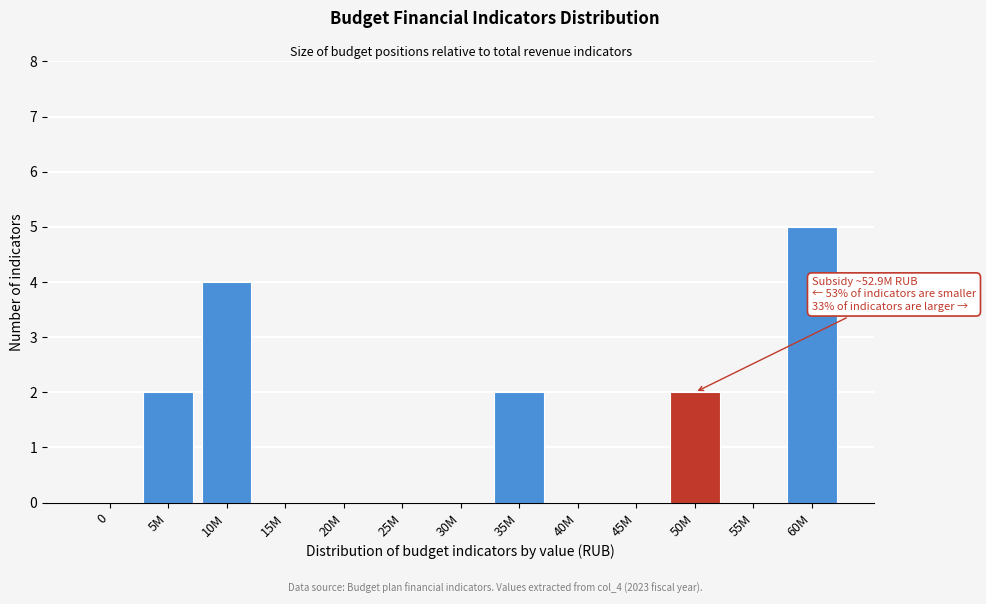

Reading left to right, list all the values displayed in this chart.

0=0	5M=2	10M=4	15M=0	20M=0	25M=0	30M=0	35M=2	40M=0	45M=0	50M=2	55M=0	60M=5